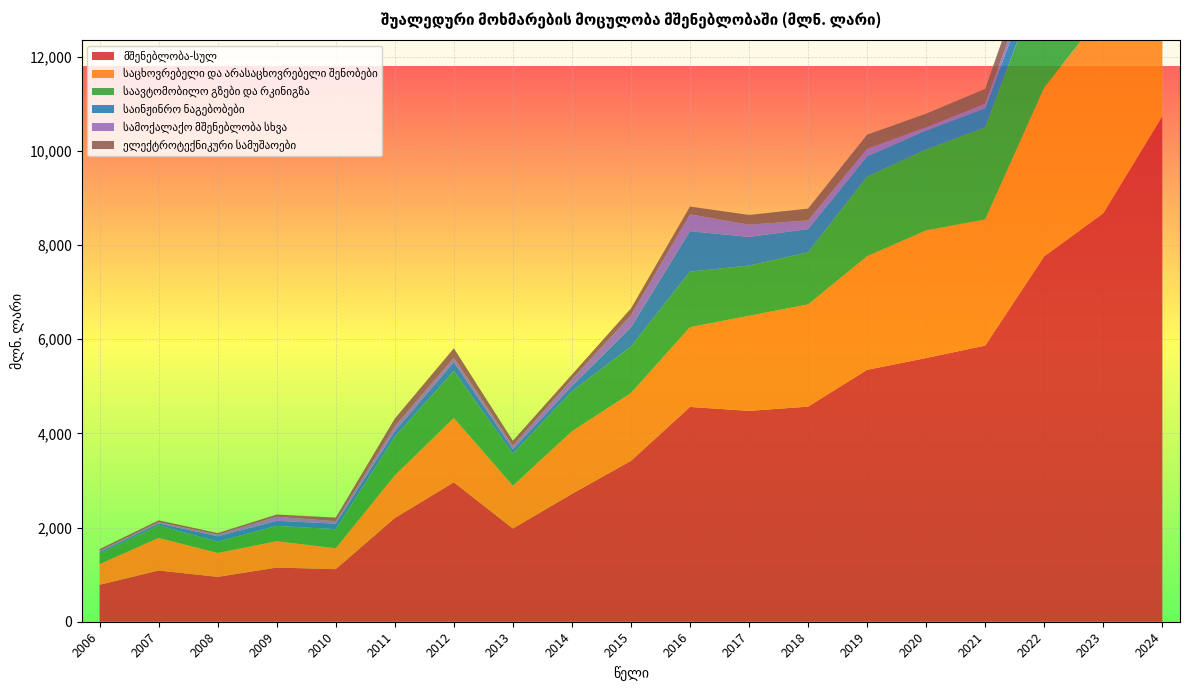

Reading left to right, list all the values displayed in this chart.

მშენებლობა-სულ: 784.6	1087.7	952.4	1150.3	1116.7	2202.8	2961.9	1980.0	2714.7	3416.3	4562.1	4478.0	4568.6	5349.9	5600.9	5865.6	7760.8	8673.9	10735.0
საცხოვრებელი და არასაცხოვრებელი შენობები: 439.0	693.3	509.1	559.5	443.0	905.3	1365.1	909.9	1330.7	1441.3	1693.5	2020.2	2170.8	2412.8	2710.2	2679.6	3586.6	4261.2	5389.5
საავტომობილო გზები და რკინიგზა: 226.0	266.7	240.9	325.1	406.4	822.9	998.2	683.3	847.2	986.5	1180.2	1066.0	1105.4	1691.0	1716.5	1953.7	2502.3	2500.4	2787.2
საინჟინრო ნაგებობები: 30.2	39.8	112.8	108.7	116.8	116.1	194.2	92.6	117.2	408.3	859.5	609.0	494.0	431.4	406.7	407.9	430.2	356.8	650.0
სამოქალაქო მშენებლობა სხვა: 24.5	27.4	34.0	85.8	51.5	100.0	84.2	71.0	134.3	253.2	358.0	258.8	184.9	156.8	66.0	93.2	190.9	200.3	259.5
ელექტროტექნიკური სამუშაოები: 37.8	38.7	33.8	47.3	78.0	167.4	204.0	107.3	105.1	149.3	164.4	207.7	250.3	302.5	290.4	317.1	431.3	610.6	801.2